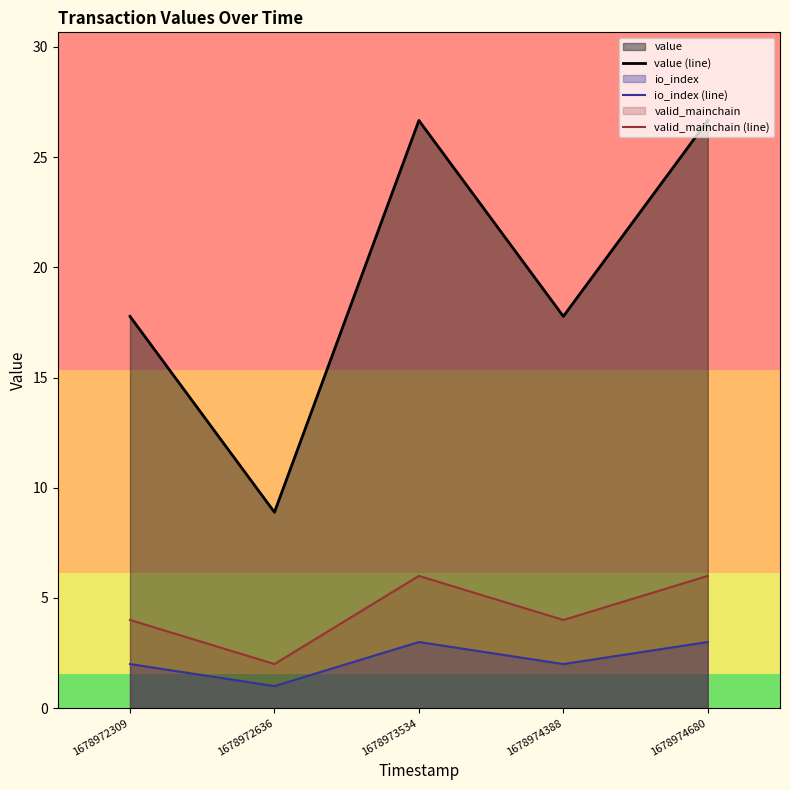

True or false: valid_mainchain (line) has more than 2 interior local peaks.

False